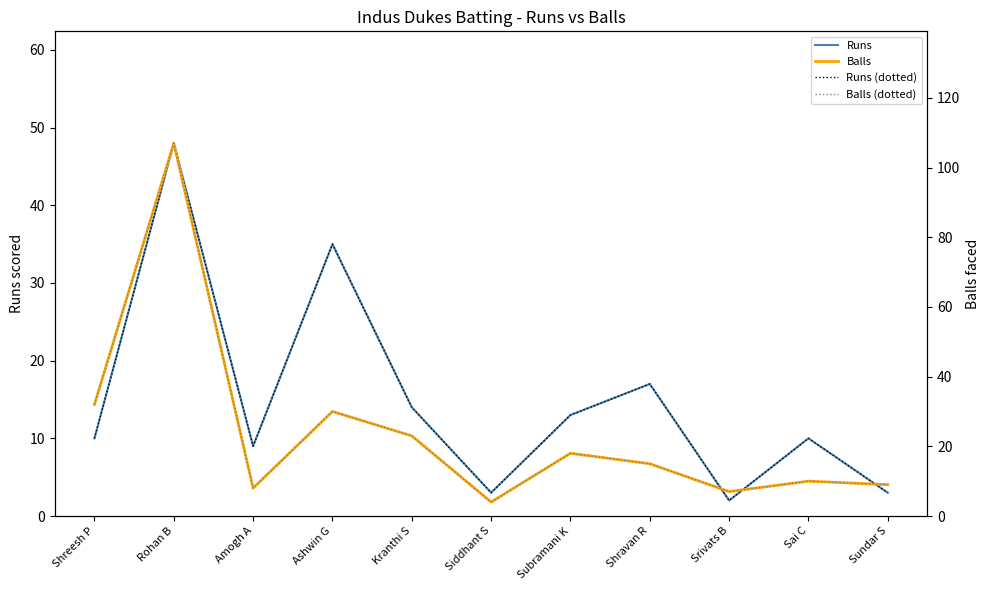

True or false: Runs (dotted) and Runs cross at least once.

False